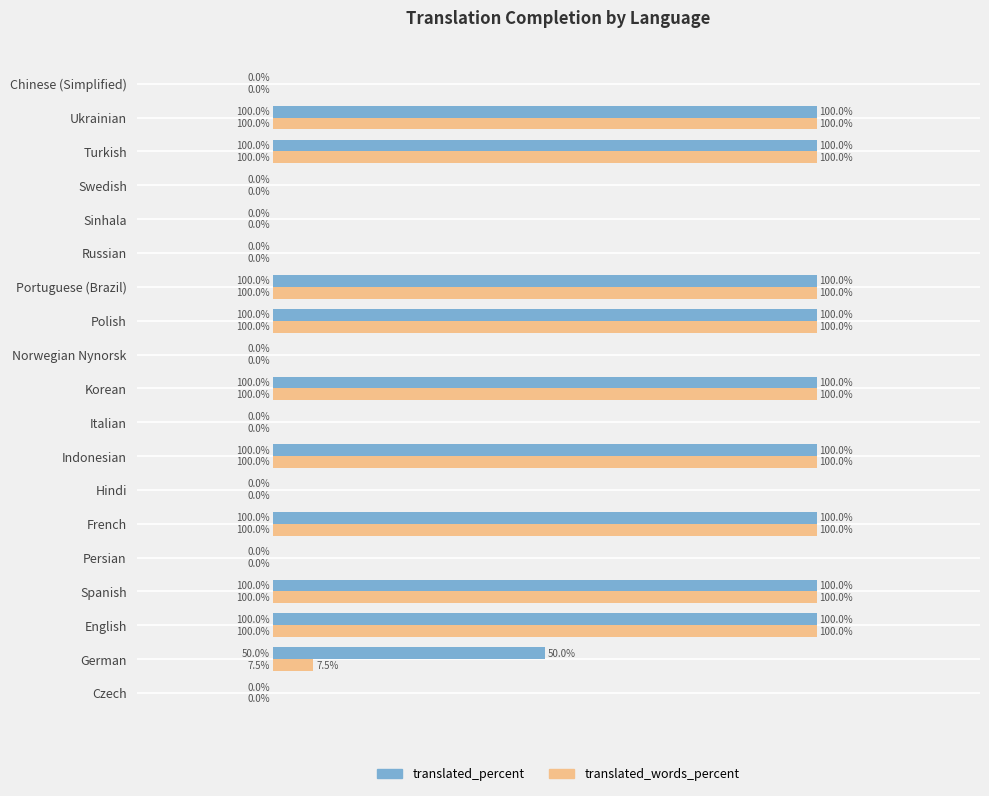

Which series has the largest total across all categories?

translated_percent